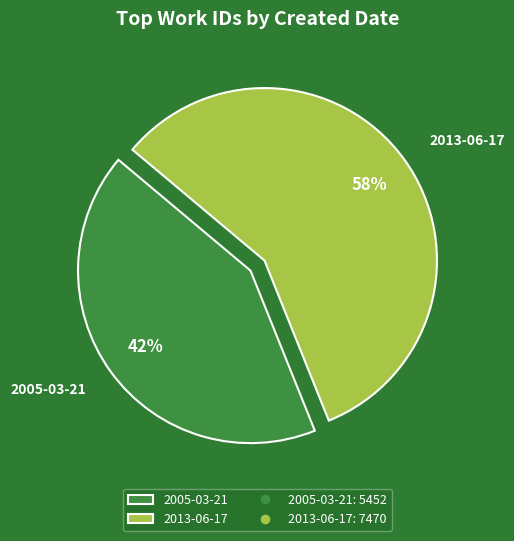

Approximately how many times larger is the value at 2005-03-21 compared to 2013-06-17?

0.7